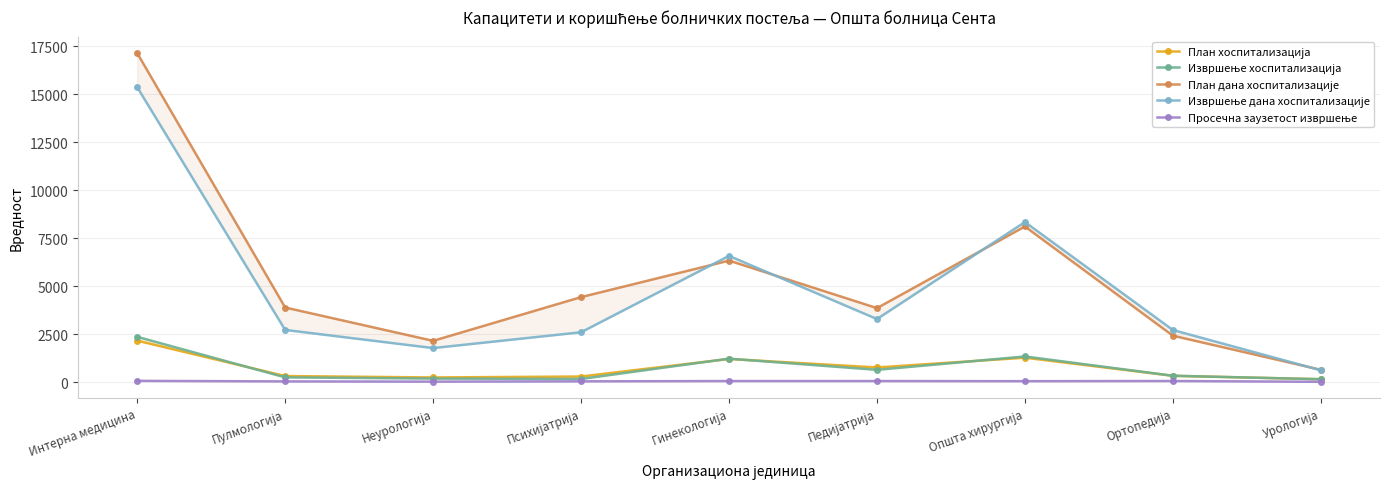

True or false: Извршење хоспитализација has more than 0 interior local peaks.

True